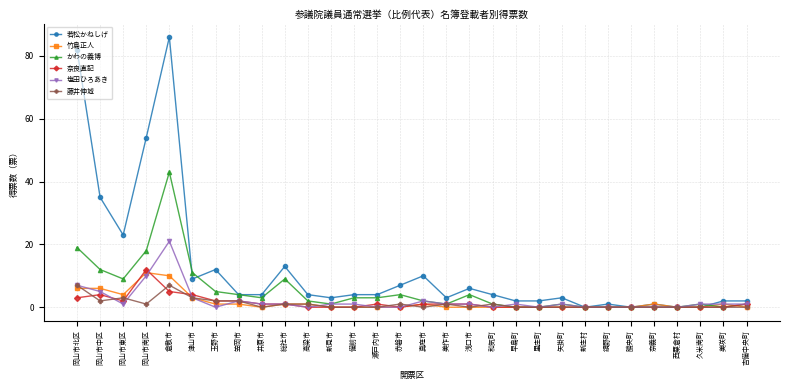

Which series has the largest range (max minus min)?

若松かねしげ